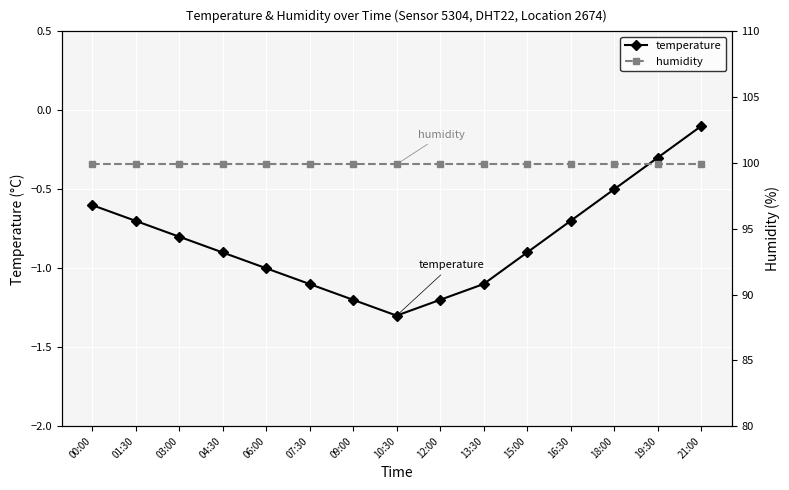

What is the sum of all humidity values?

1498.5